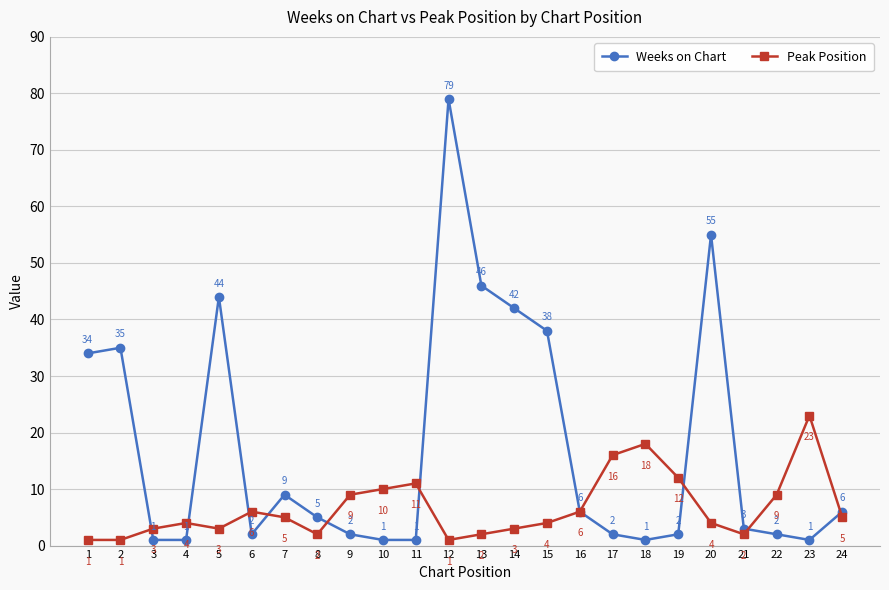

Reading left to right, transcribe all the data shown in this chart.

Weeks on Chart: 34	35	1	1	44	2	9	5	2	1	1	79	46	42	38	6	2	1	2	55	3	2	1	6
Peak Position: 1	1	3	4	3	6	5	2	9	10	11	1	2	3	4	6	16	18	12	4	2	9	23	5